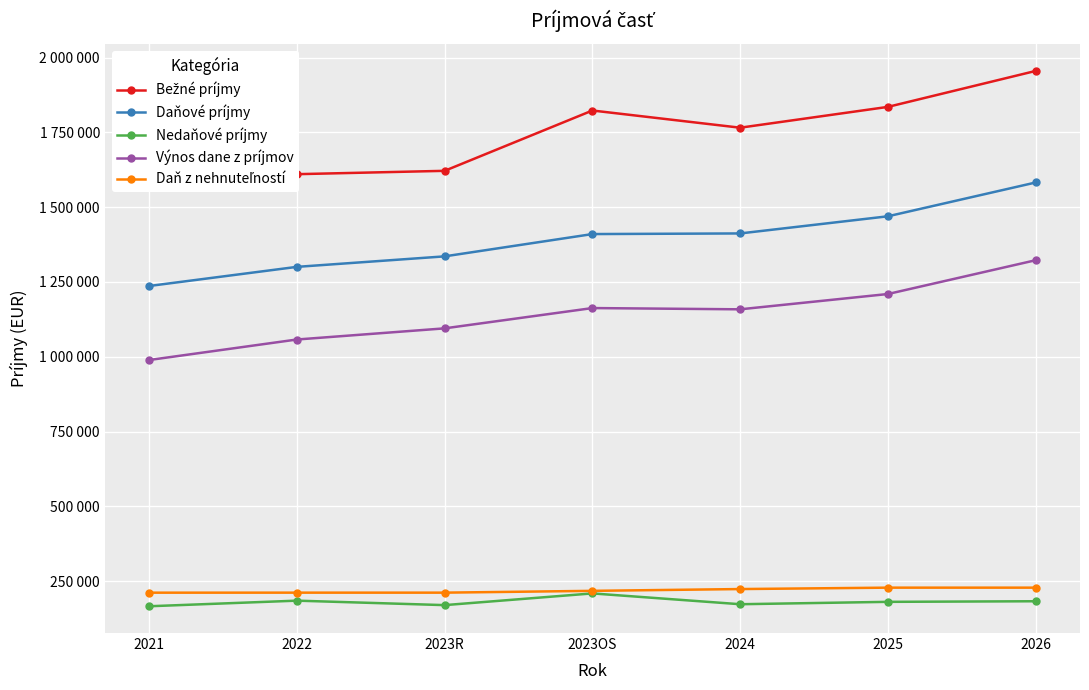

What is the sum of the Daňové príjmy values at 2023OS and 2024?

2822495